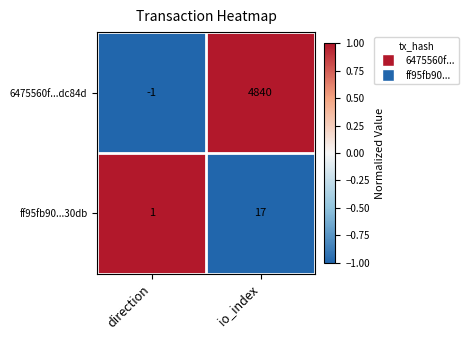

How many distinct data groups are displayed?

2